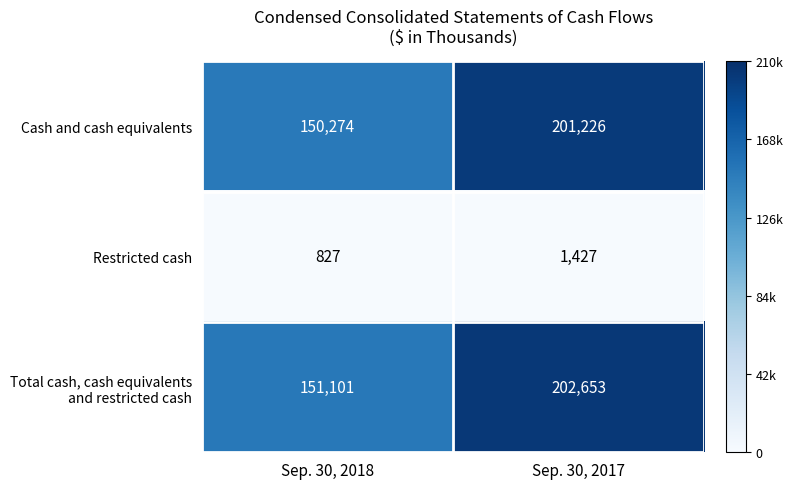

What is the average value of the Restricted cash series?

1127